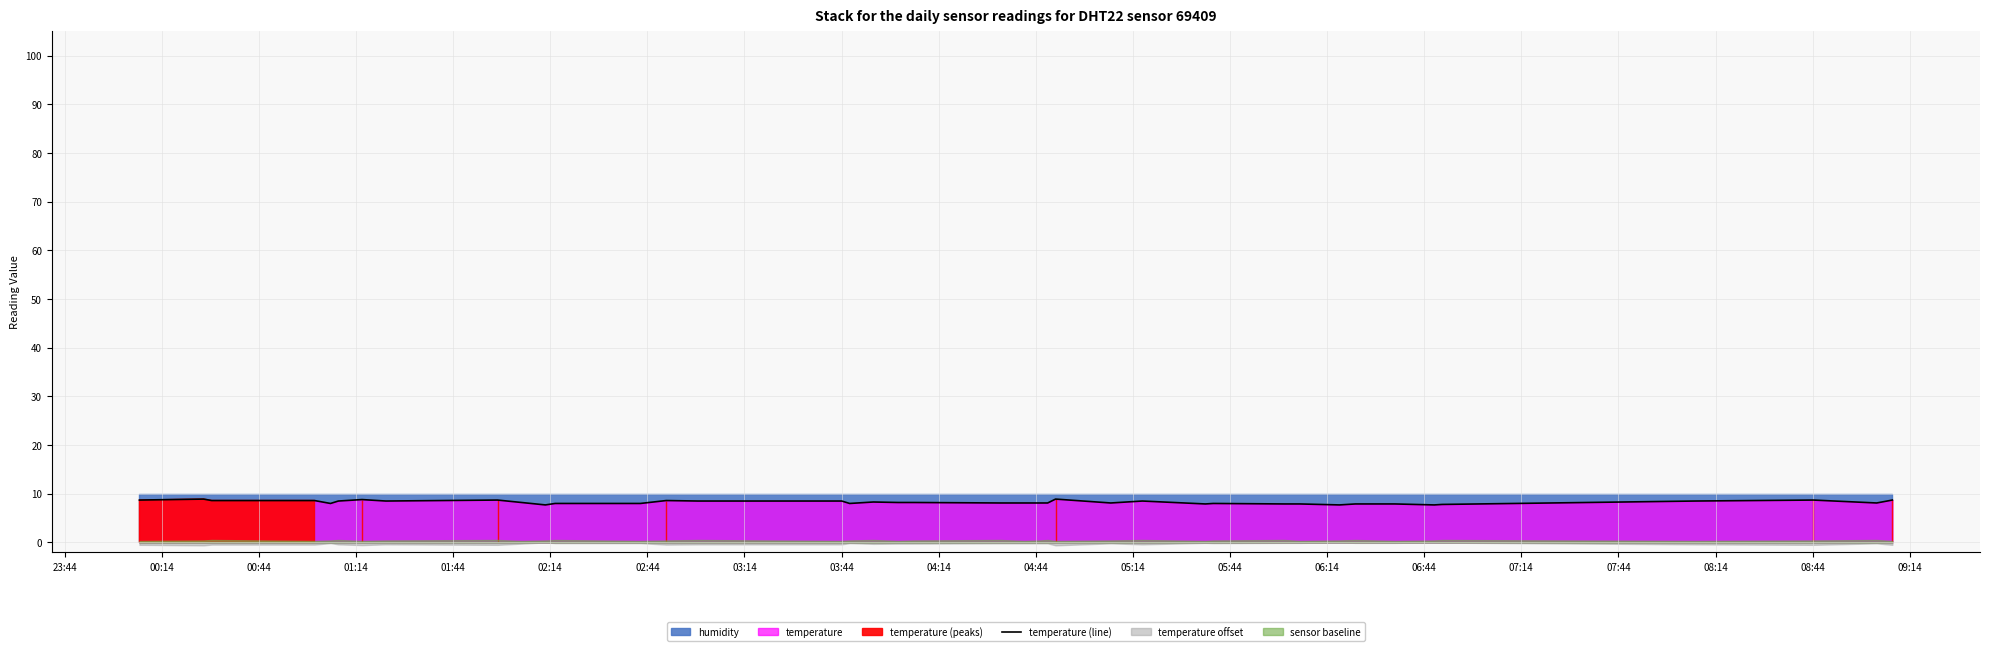

True or false: the data shows 13.6 at 06:44.

False